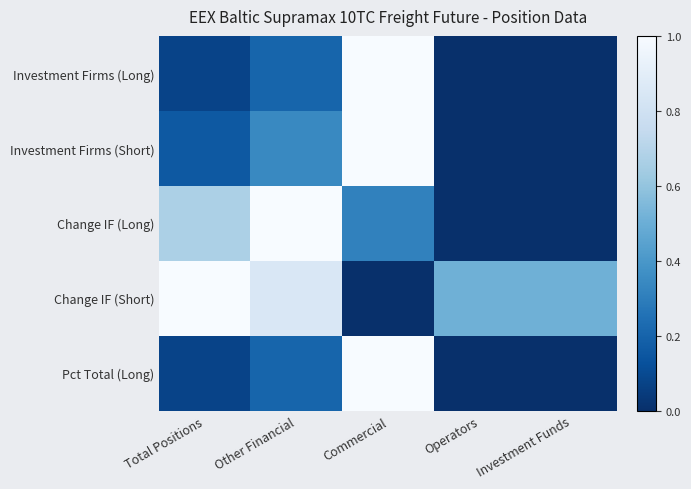

Which series has the largest total across all categories?

Change IF (Short)